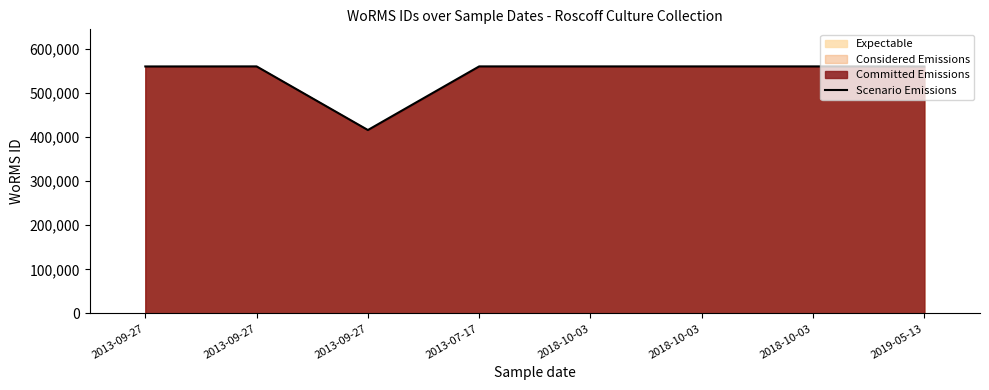

True or false: there are more than 1 points higher than both neighbors.

True